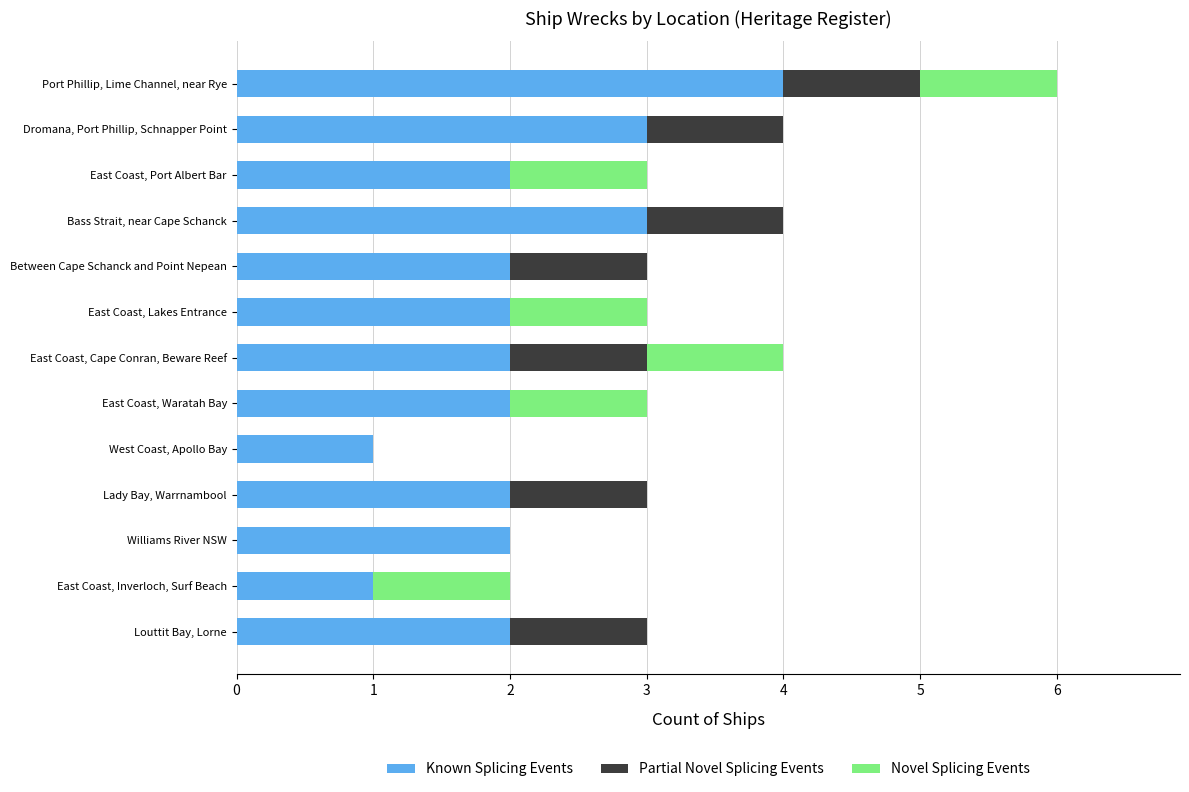

What is the sum of the Known Splicing Events values at Between Cape Schanck and Point Nepean and Lady Bay, Warrnambool?

4